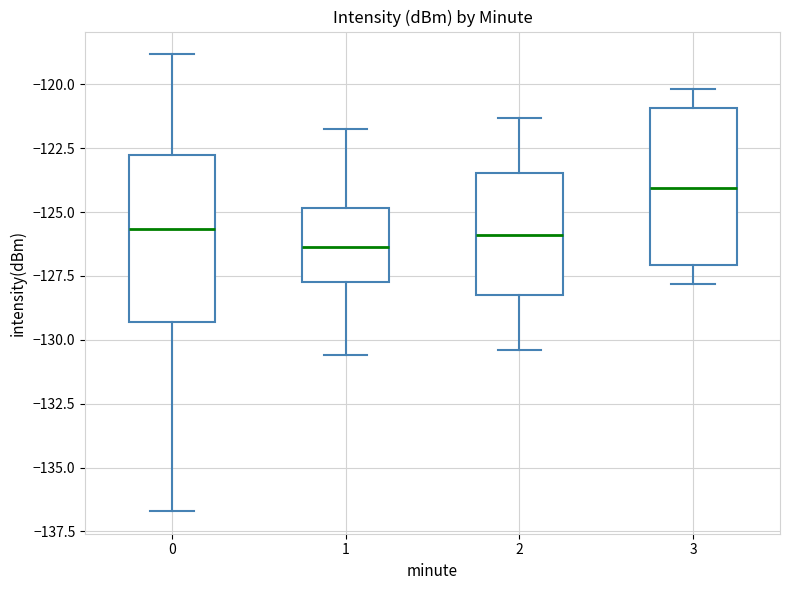

Which box's median line is the highest?

3